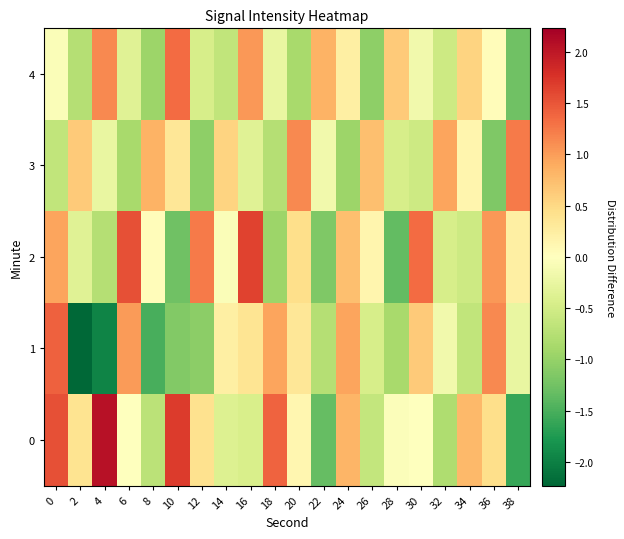

Between 30 and 10, which is larger?

10